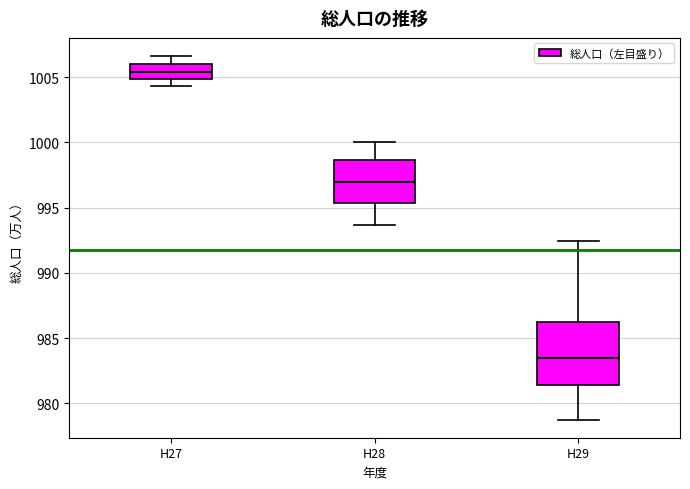

Which box has the lowest median line?

H29